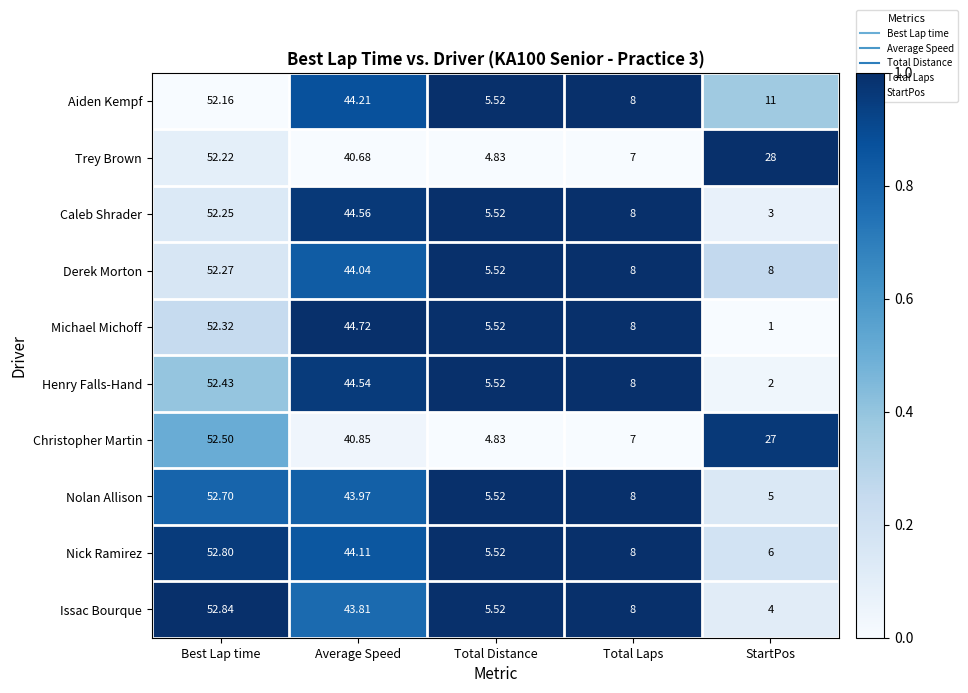

Which series changed the most between Total Laps and StartPos?

Trey Brown